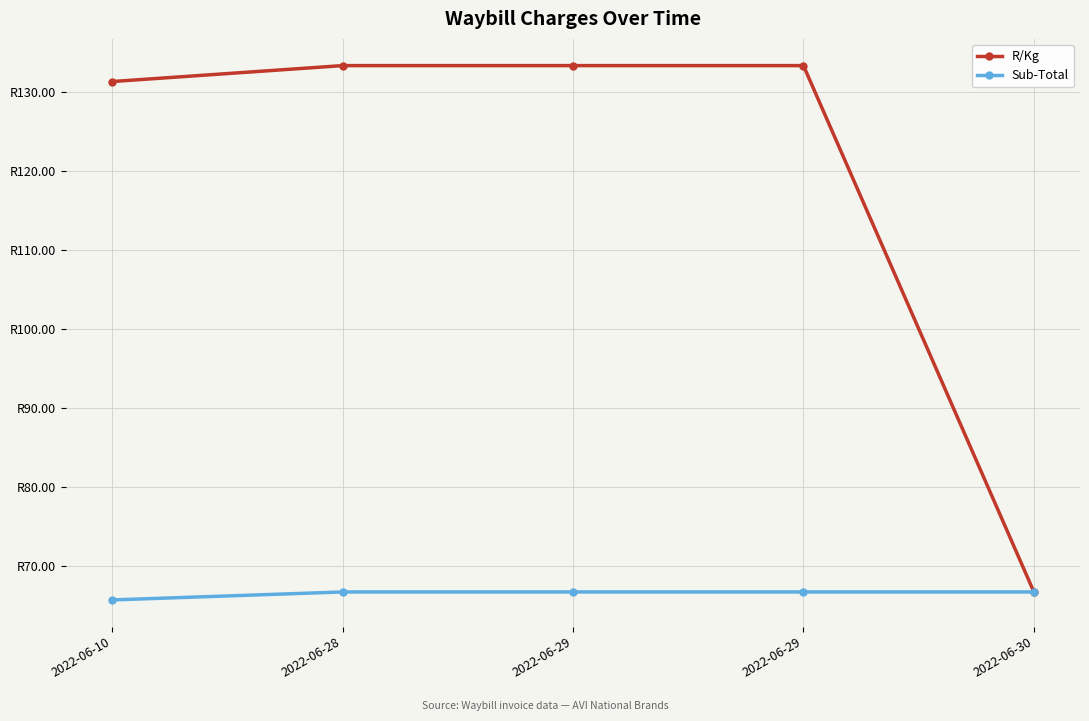

What is the greatest value displayed?

133.4